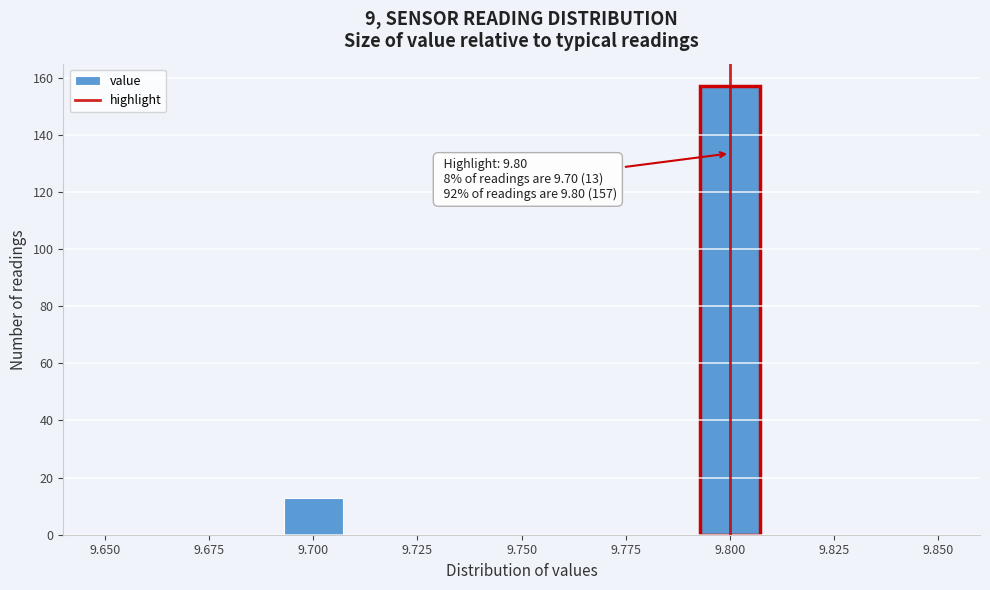

Around what value on the x-axis is the tallest bar? Give the approximate position of its centre, as read against the axis.

9.800